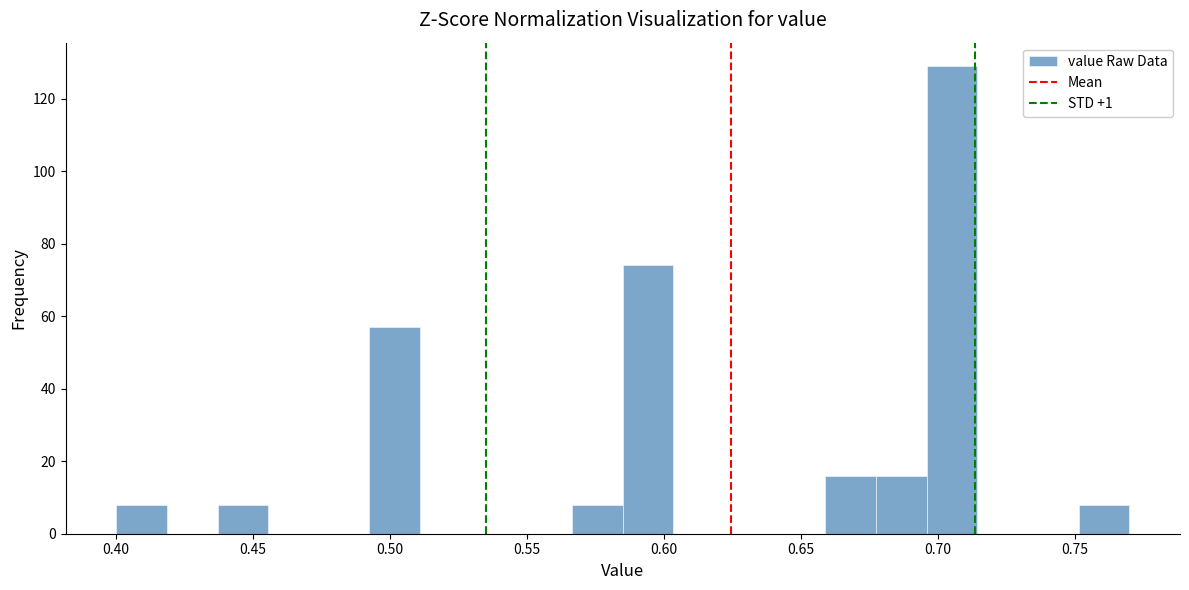

Read against the x-axis, roughly where is the centre of the tallest bar?

0.705